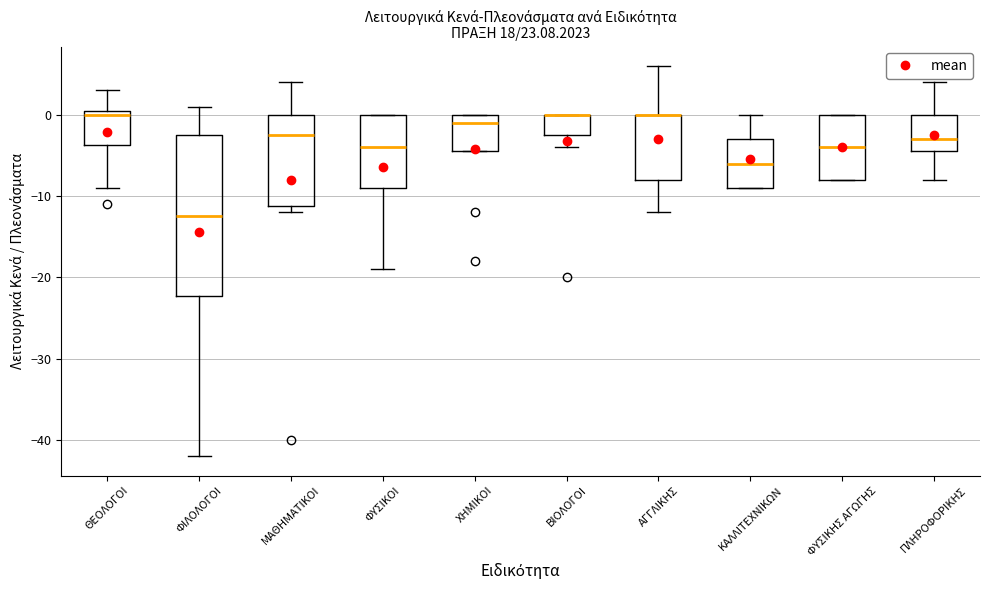

Where does the lower whisker of the box for ΘΕΟΛΟΓΟΙ end on the y-axis? The values are not printed on the chart, so give them approximately, as read against the axis.

-9